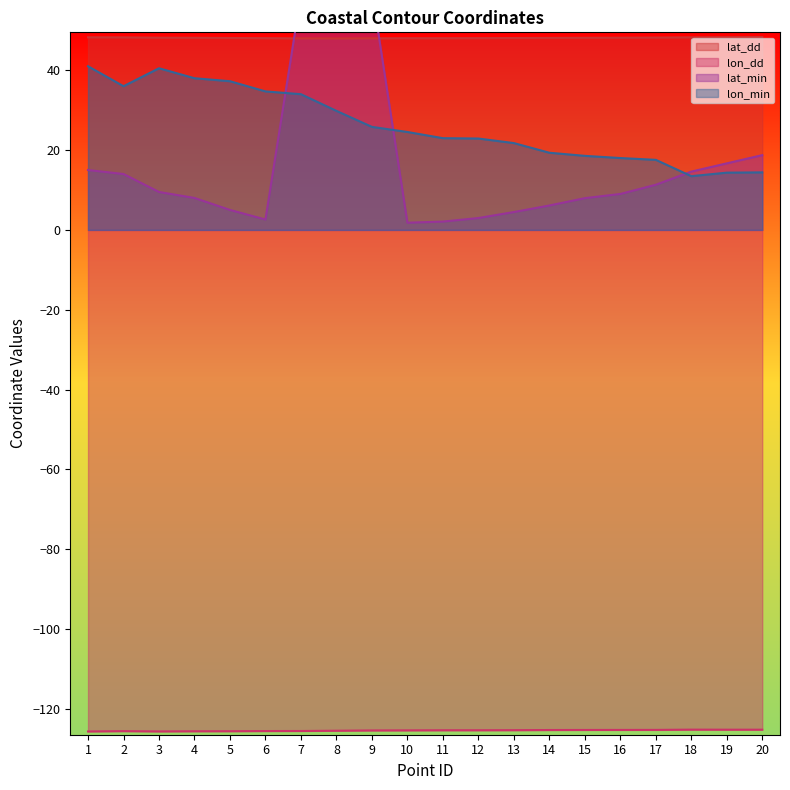

True or false: lat_dd and lon_dd intersect in this chart.

False